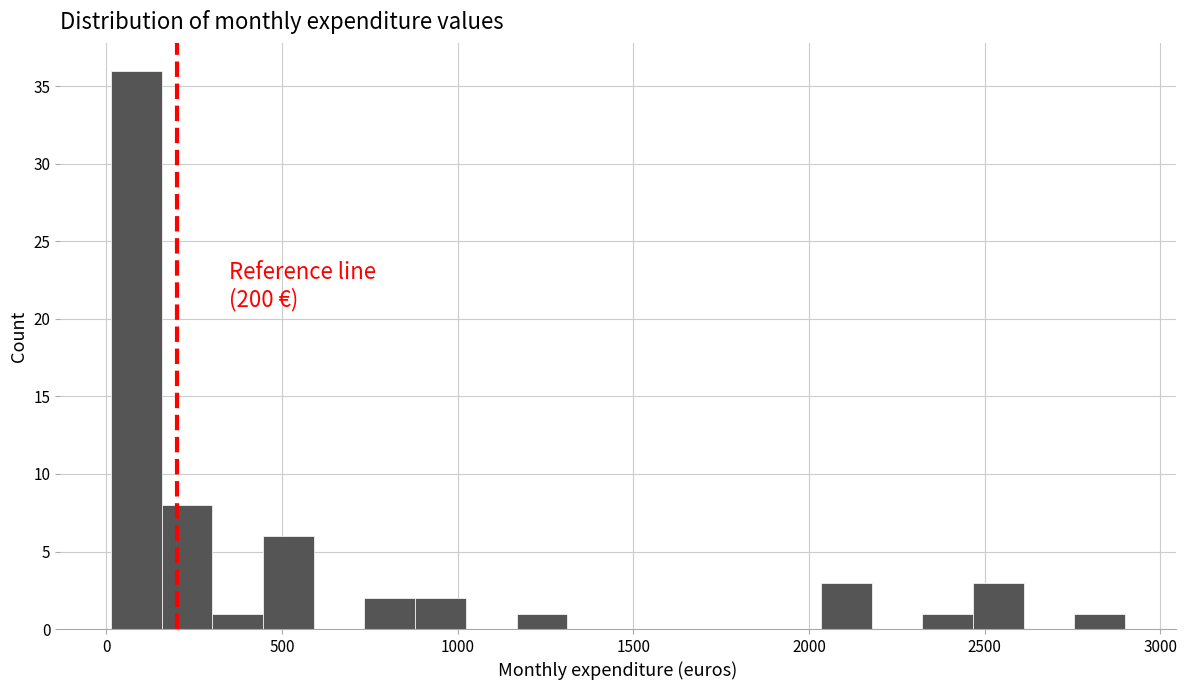

Around what value on the x-axis is the tallest bar? Give the approximate position of its centre, as read against the axis.

100